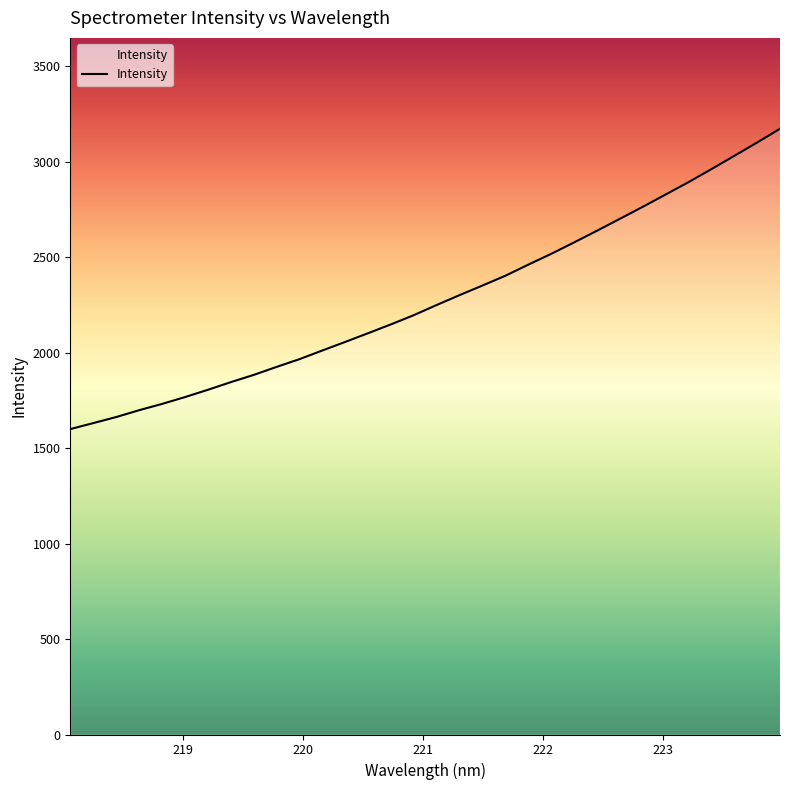

Reading right to left, list all the values displayed in this chart.

3173.7	3101.6	3031.5	2962.1	2893.9	2829.2	2764.6	2701.9	2639.5	2578.2	2518.4	2461.9	2403.7	2352.6	2302.3	2250.6	2197.3	2148.9	2102.5	2056.8	2011.9	1966.5	1925.8	1883.8	1845.9	1805.8	1767.6	1731.9	1698.9	1663.1	1631.4	1600.1